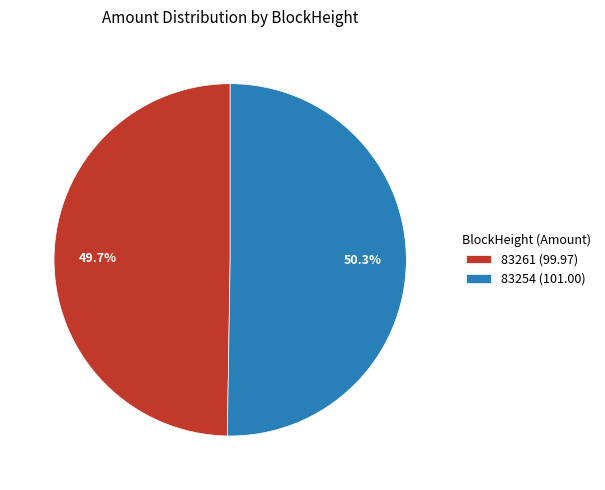

Which has a higher value, 83254 or 83261?

83254